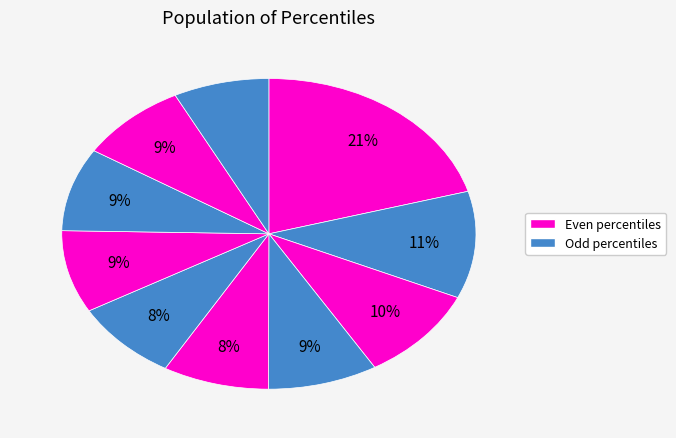

How many segments does this pie chart have?

10